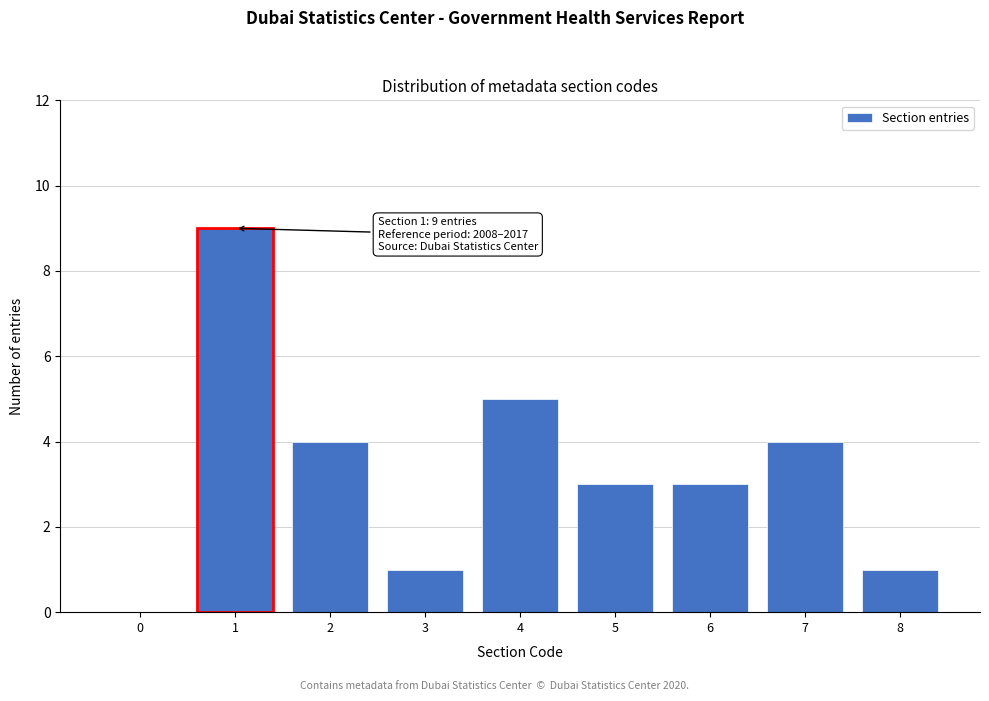

Reading left to right, transcribe all the data shown in this chart.

0=0	1=9	2=4	3=1	4=5	5=3	6=3	7=4	8=1